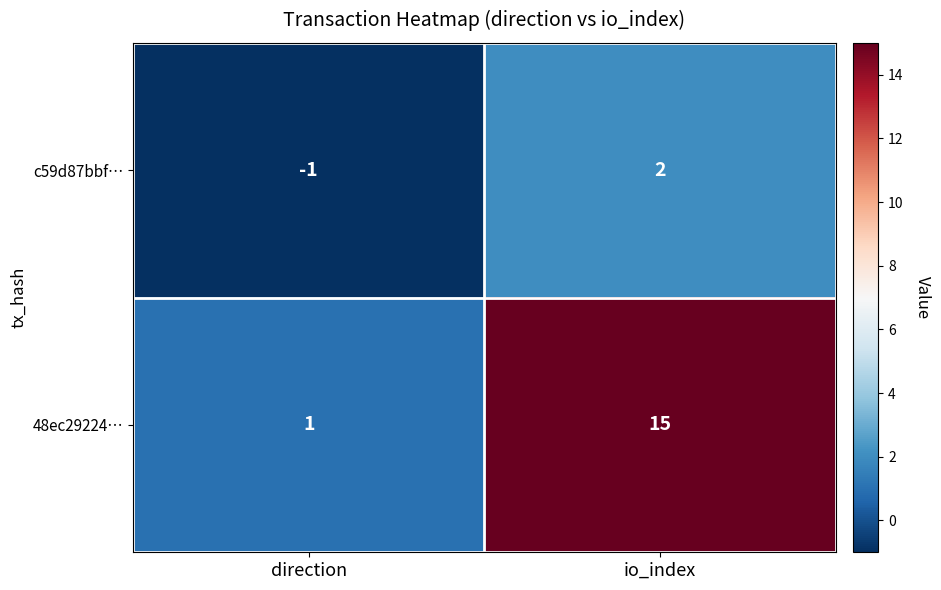

What is the total value across all series at io_index?

17